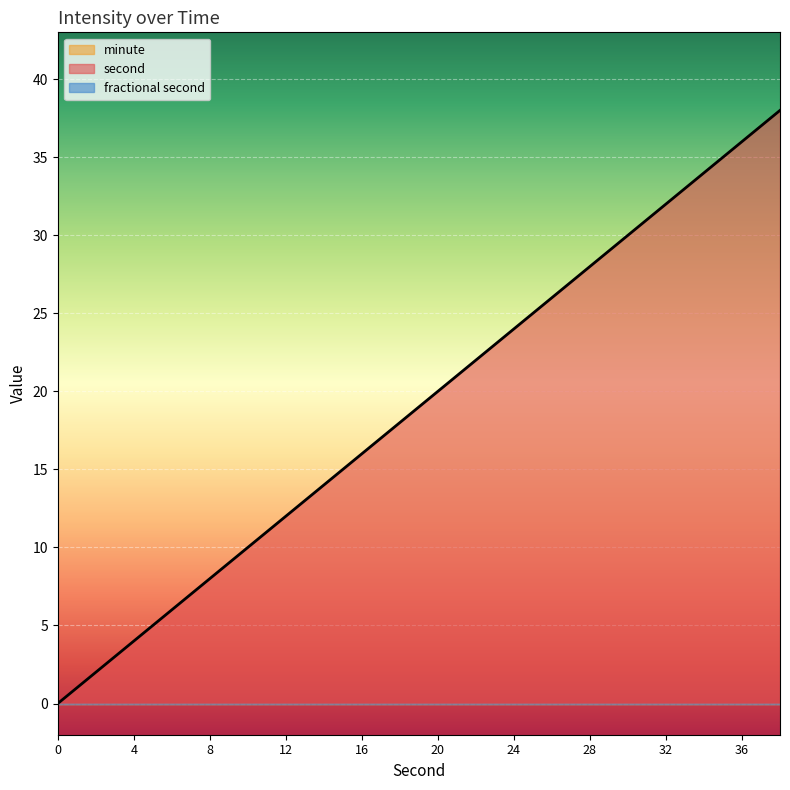

Reading right to left, extract all data points from this chart.

second: 38	36	34	32	30	28	26	24	22	20	18	16	14	12	10	8	6	4	2	0
minute: 0	0	0	0	0	0	0	0	0	0	0	0	0	0	0	0	0	0	0	0
fractional second: 0	0	0	0	0	0	0	0	0	0	0	0	0	0	0	0	0	0	0	0